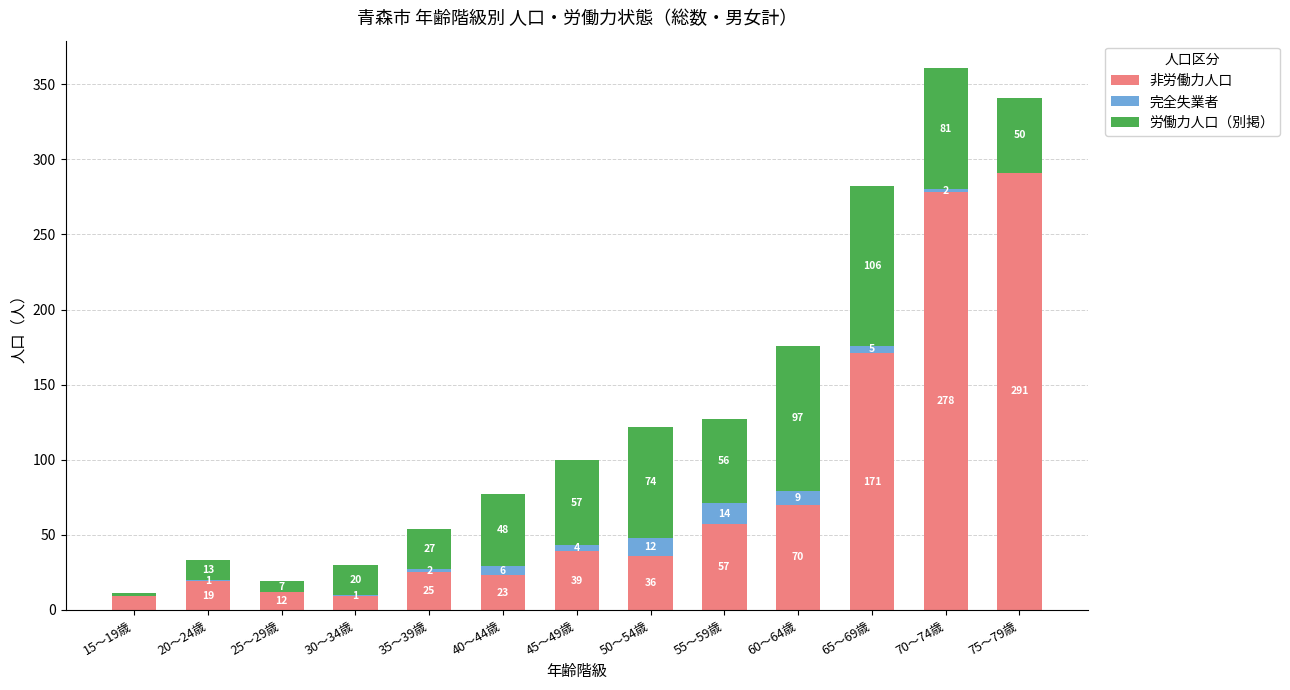

What is the total value across all series at 65～69歳?

282